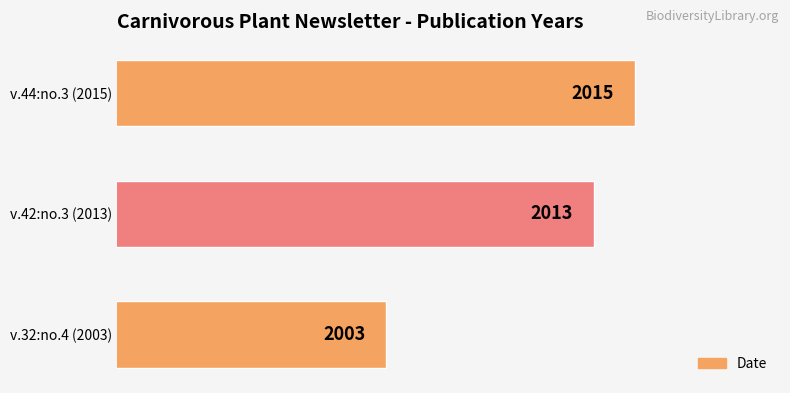

What is the average value?

2010